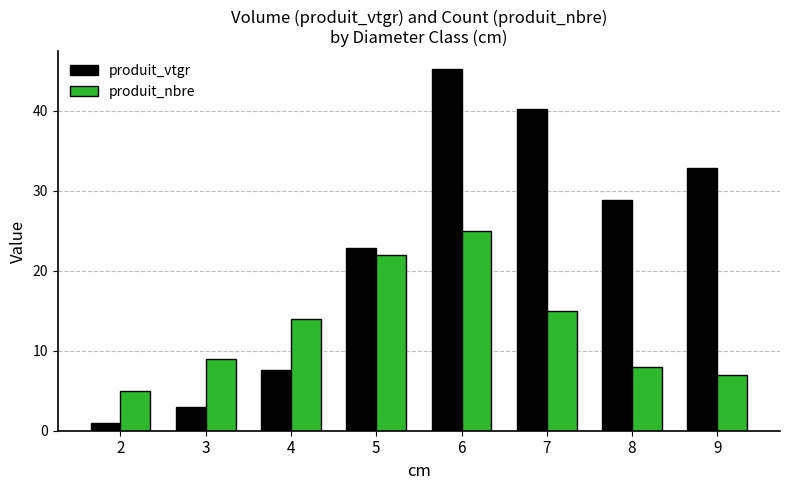

The produit_vtgr series shows 61.8 at 7. True or false?

False